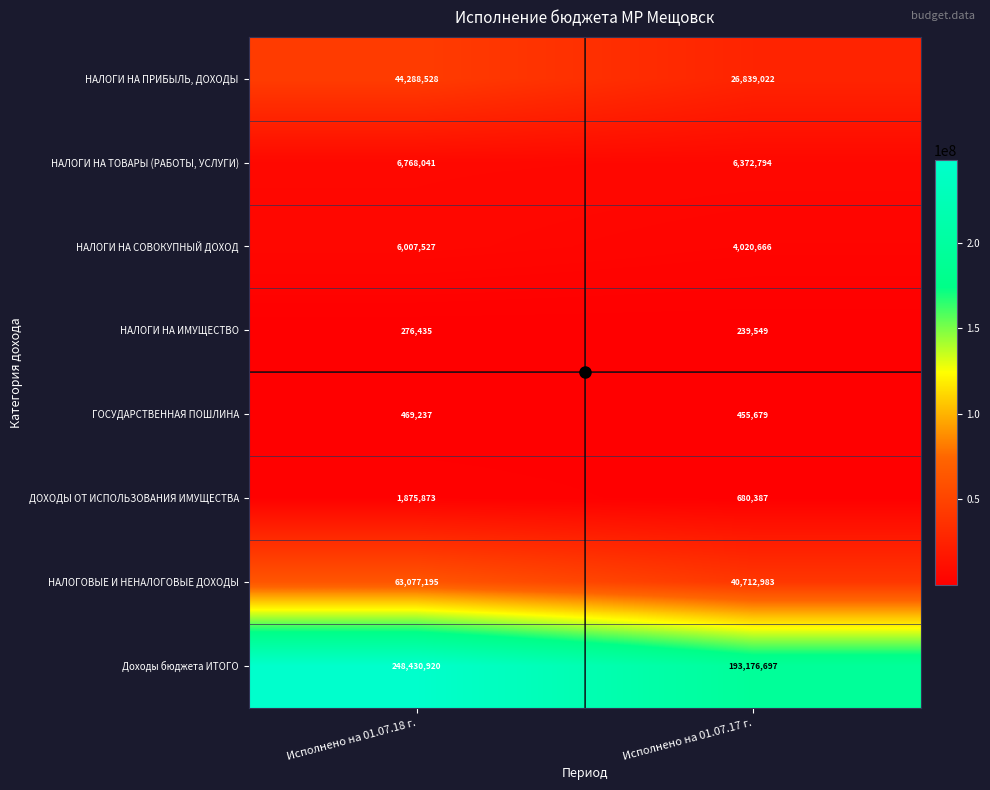

Is it true that НАЛОГИ НА СОВОКУПНЫЙ ДОХОД equals 8315301 at Исполнено на 01.07.18 г.?

False